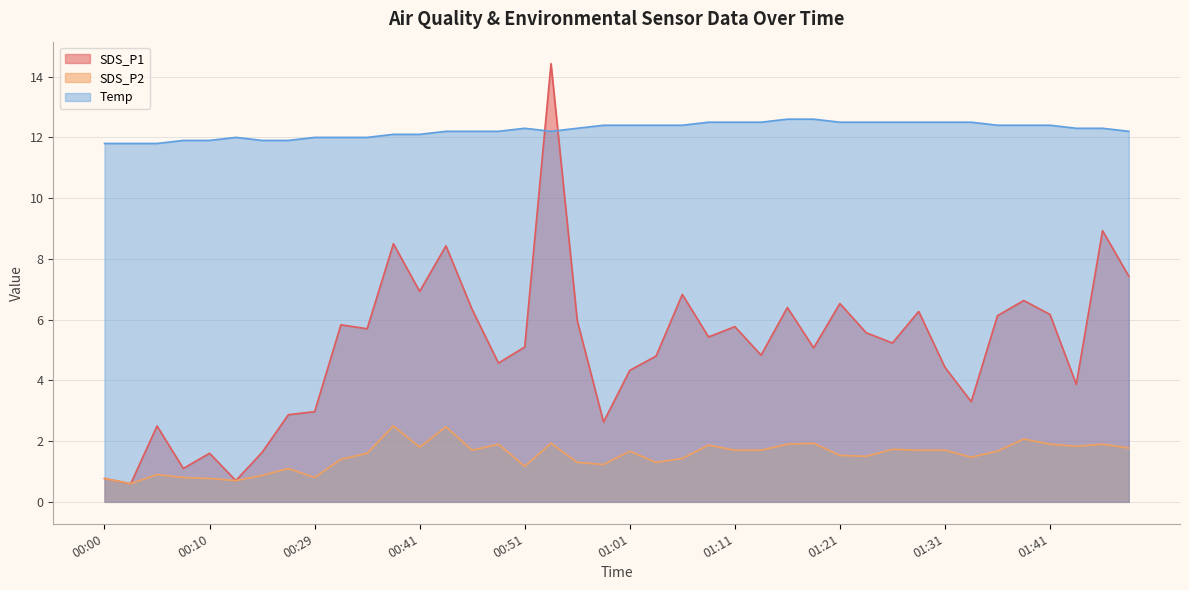

What is the label of the 7th point from the left?

00:23